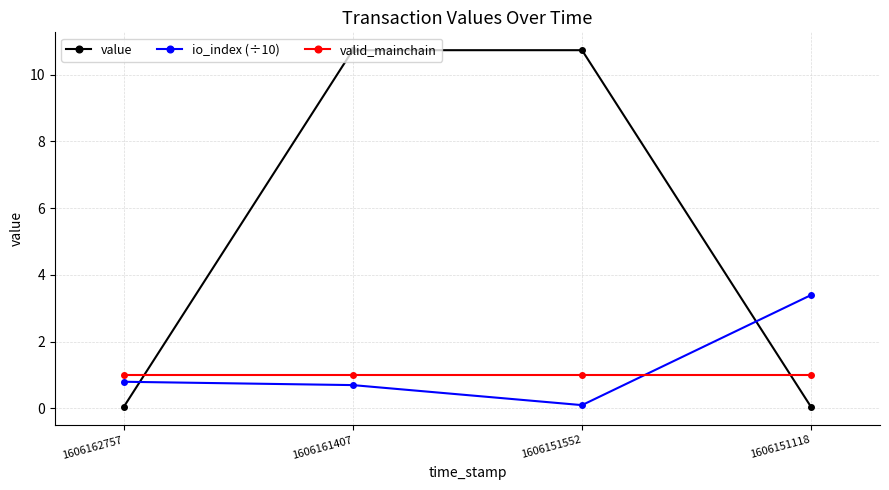

How many intersections are there between io_index (÷10) and valid_mainchain?

1